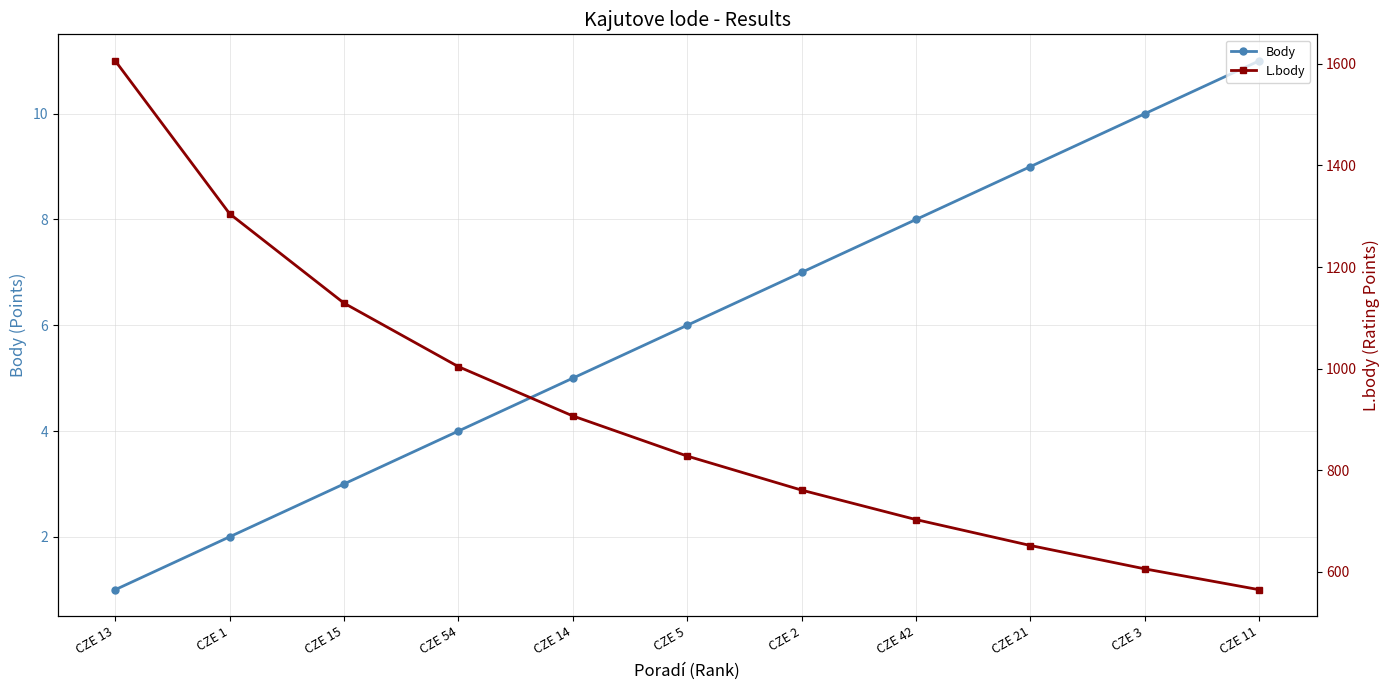

What are all the series names shown in the legend?

Body, L.body